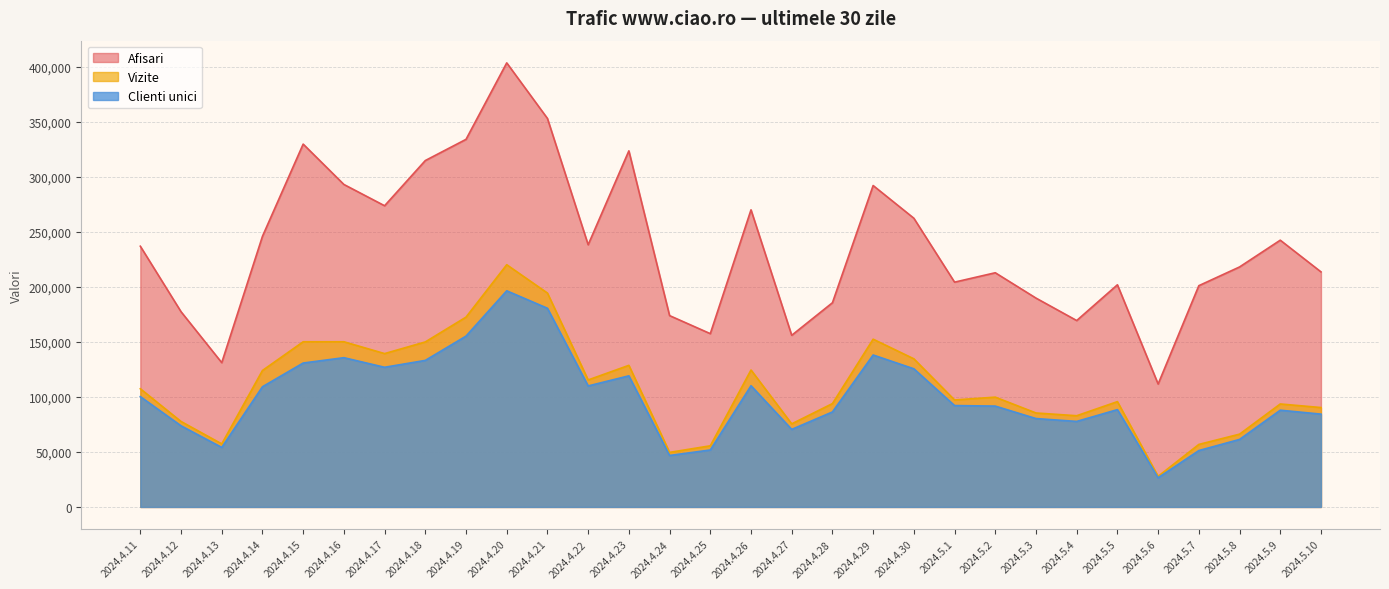

What is the difference between the Clienti unici values at 2024.5.5 and 2024.4.25?

36683